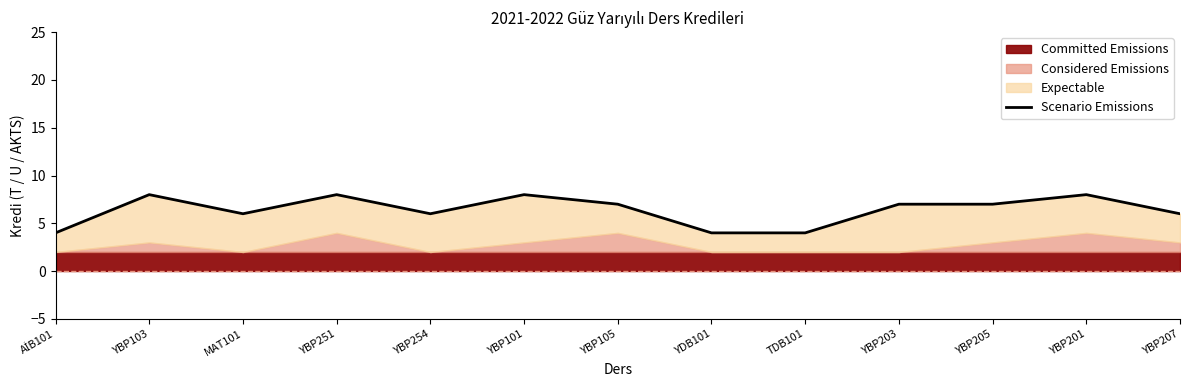

How many interior local peaks (higher than both neighbors) does the data have?

4